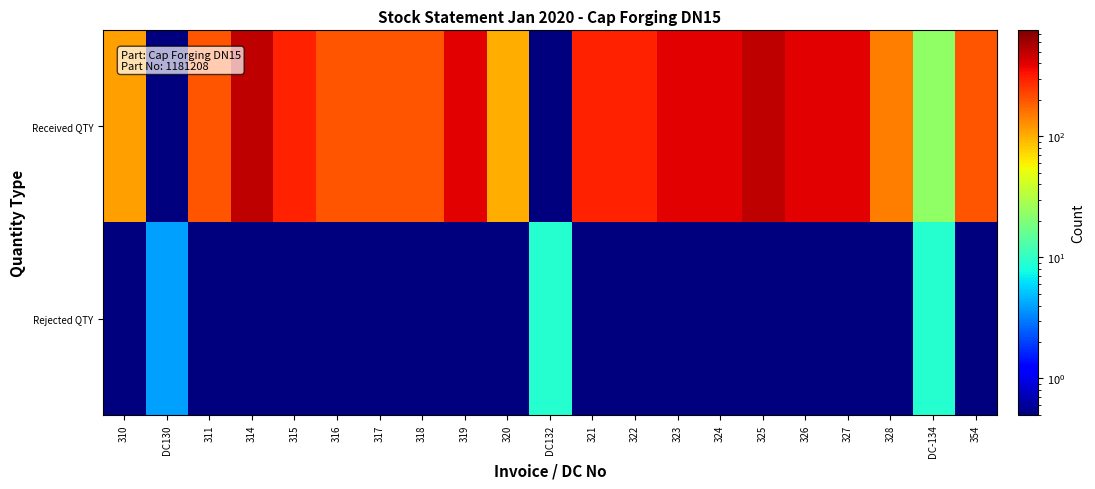

Reading left to right, transcribe all the data shown in this chart.

Received QTY: 310=113.0	DC130=0.1	311=200.0	314=500.0	315=300.0	316=200.0	317=200.0	318=200.0	319=400.0	320=100.0	DC132=0.1	321=300.0	322=300.0	323=400.0	324=400.0	325=500.0	326=400.0	327=400.0	328=146.0	DC-134=23.0	354=200.0
Rejected QTY: 310=0.1	DC130=4.0	311=0.1	314=0.1	315=0.1	316=0.1	317=0.1	318=0.1	319=0.1	320=0.1	DC132=9.0	321=0.1	322=0.1	323=0.1	324=0.1	325=0.1	326=0.1	327=0.1	328=0.1	DC-134=9.0	354=0.1